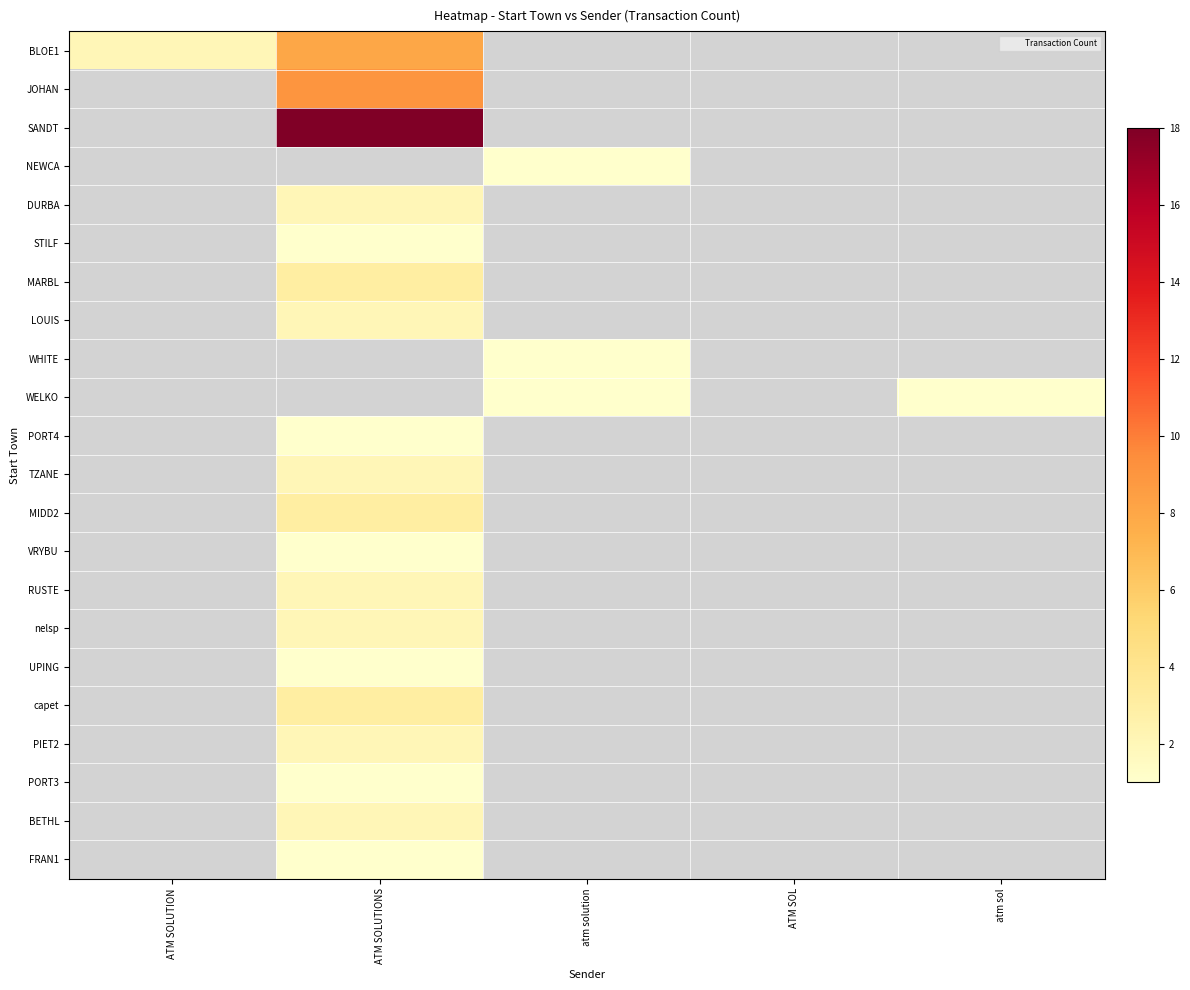

At how many categories does at least one series exceed 15?

1